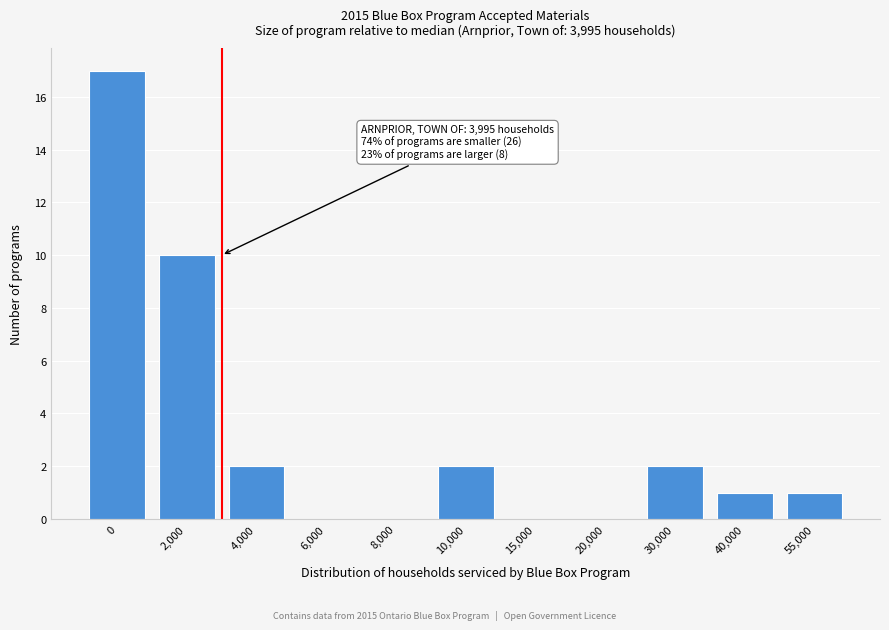

Reading left to right, transcribe all the data shown in this chart.

0=17	2,000=10	4,000=2	6,000=0	8,000=0	10,000=2	15,000=0	20,000=0	30,000=2	40,000=1	55,000=1